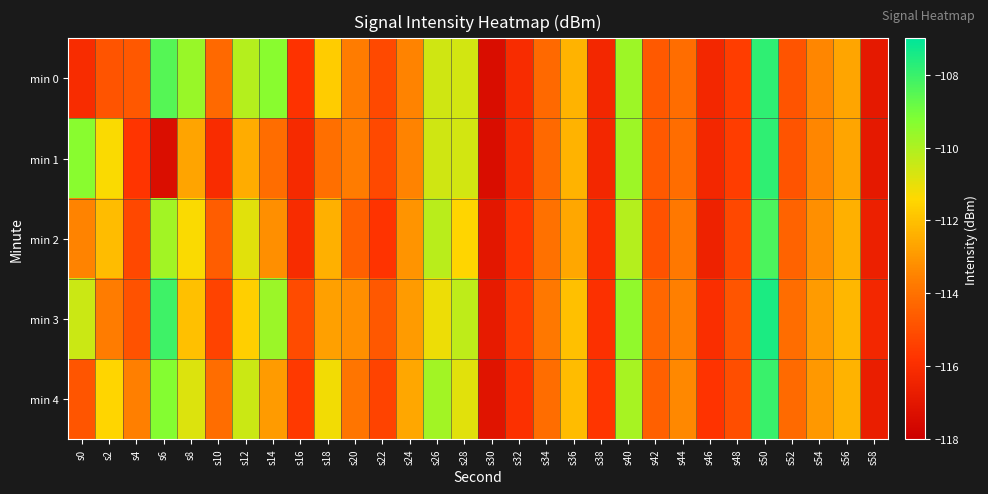

How many distinct data groups are displayed?

5